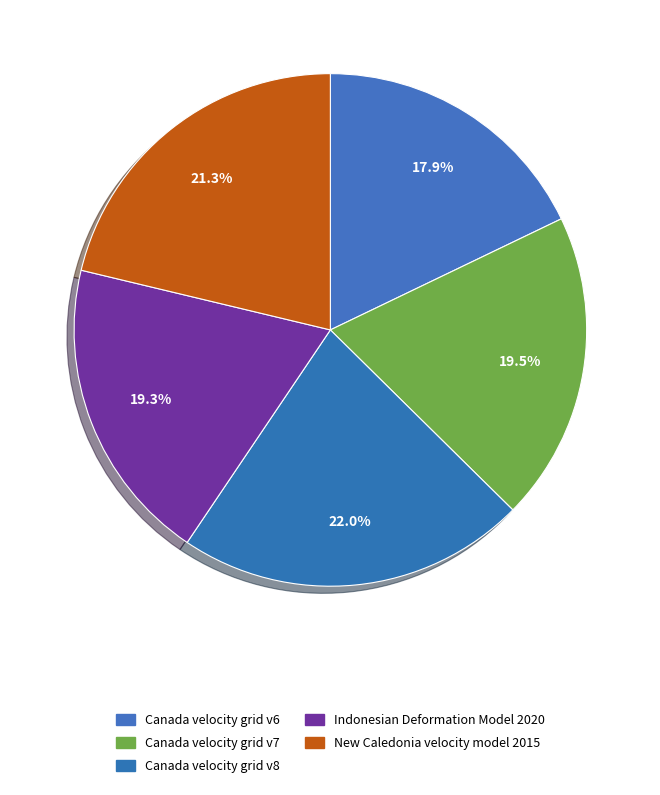

To the nearest percent, what is the average slice percentage?

20%